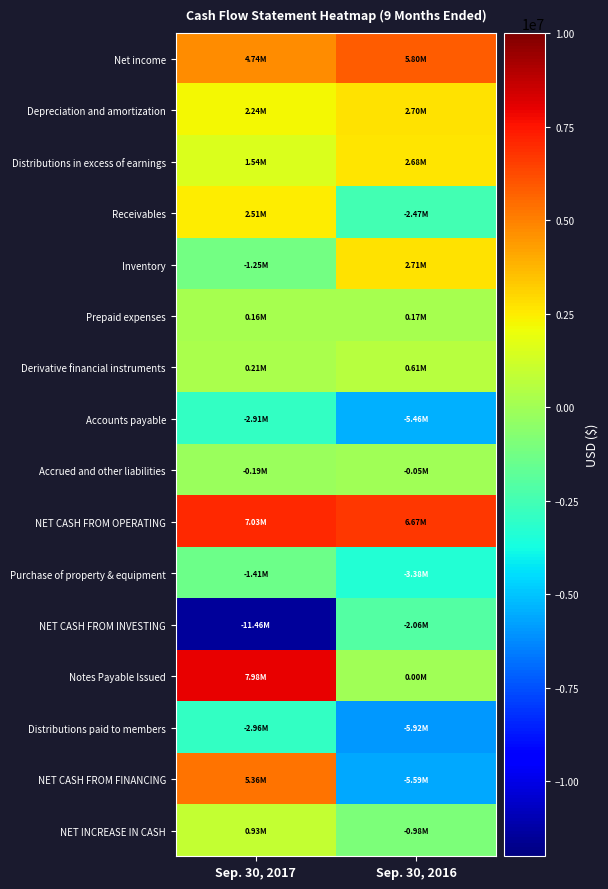

At which category is the sum across all series the highest?

Sep. 30, 2017